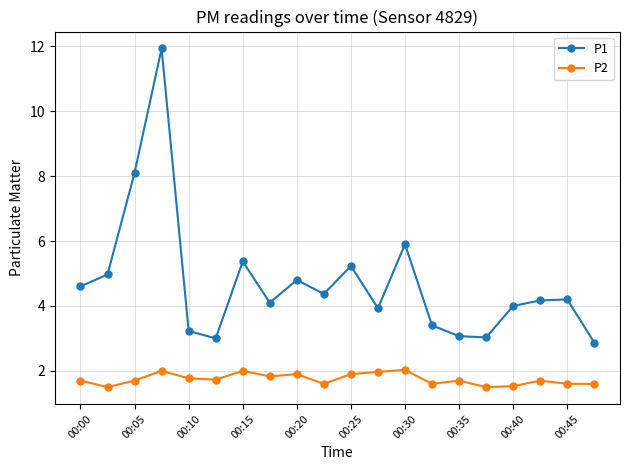

What is the sum of all P1 values?

94.3